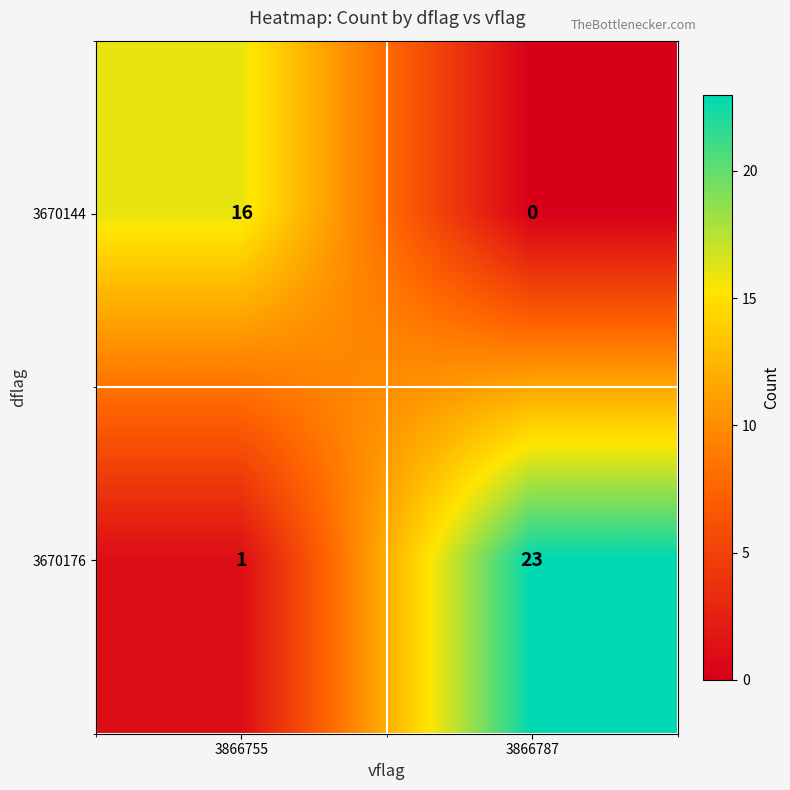

The 3670144 series shows -9 at 3866787. True or false?

False